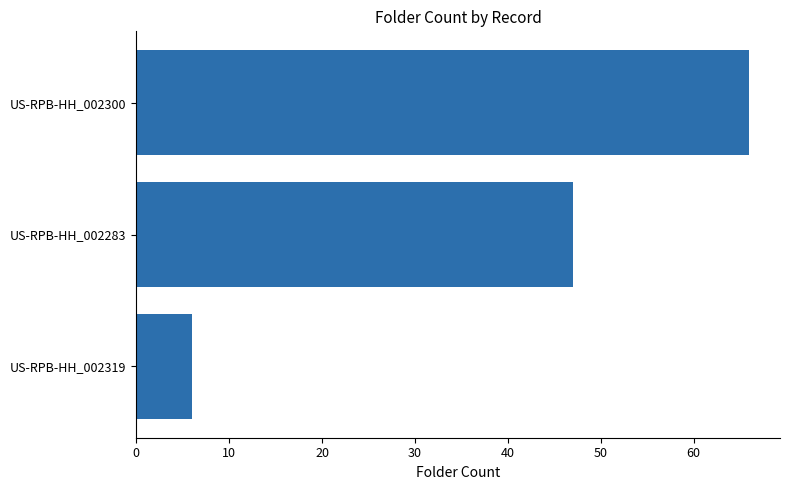

What is the minimum value shown in the chart?

6